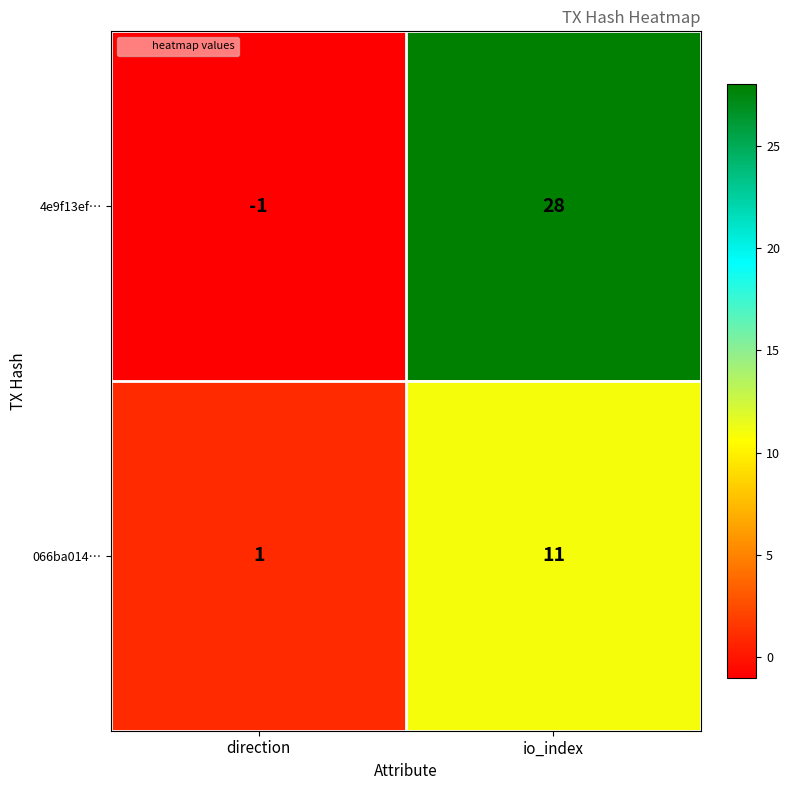

Reading left to right, transcribe all the data shown in this chart.

4e9f13ef…: -1	28
066ba014…: 1	11